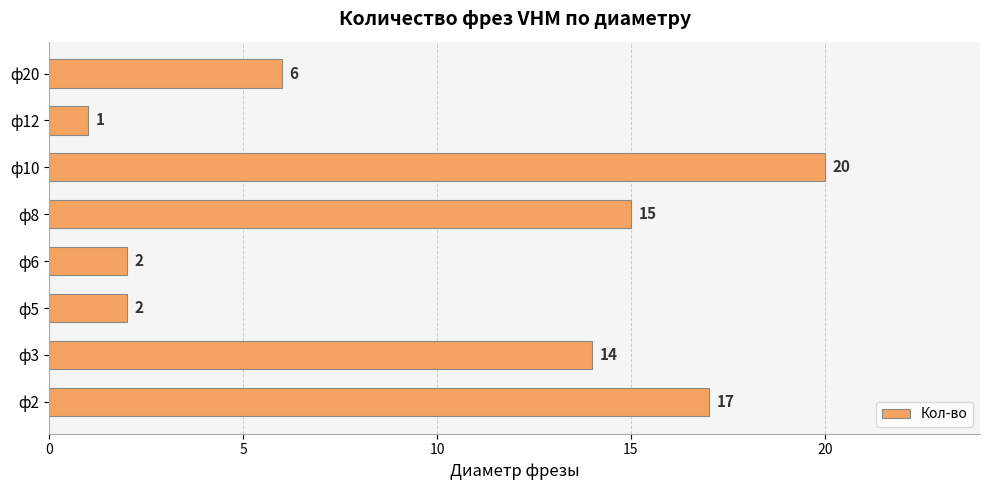

What is the change in value from ф5 to ф10?

+18